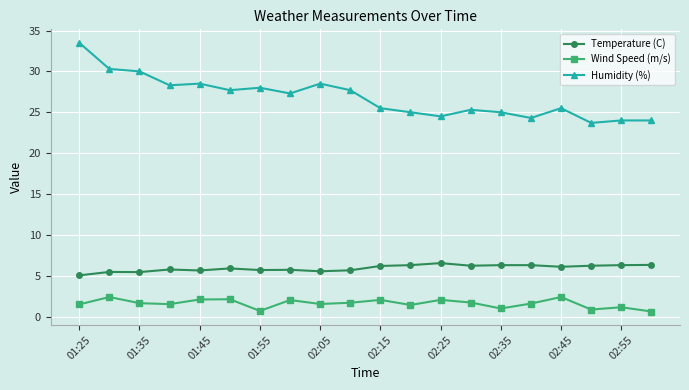

Which series has the widest spread of values?

Humidity (%)